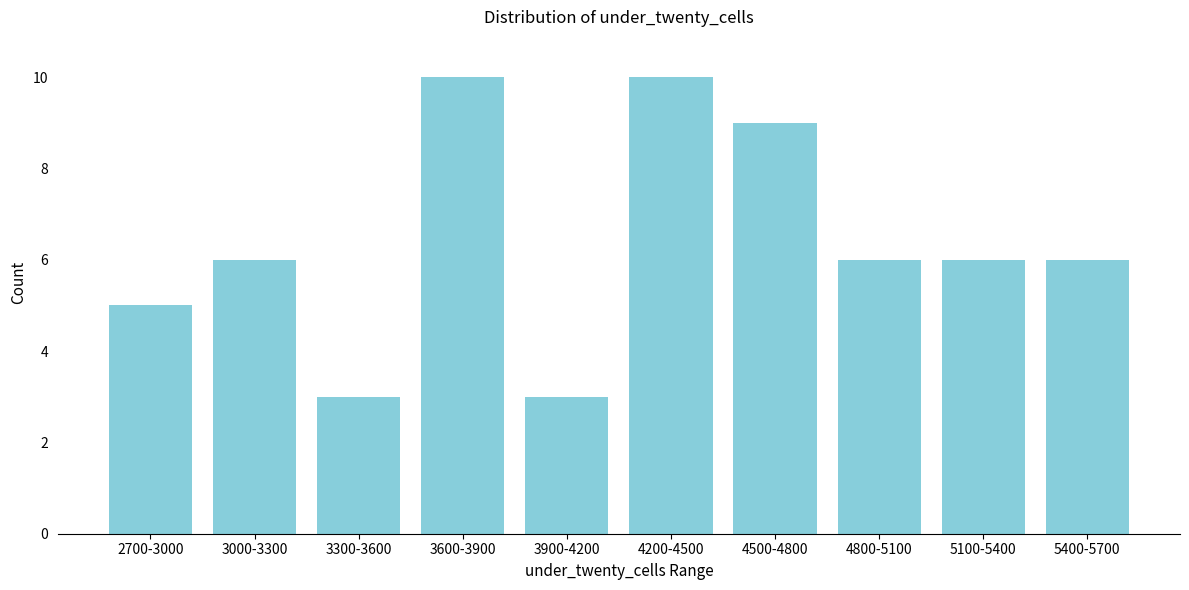

Reading left to right, extract all data points from this chart.

5	6	3	10	3	10	9	6	6	6